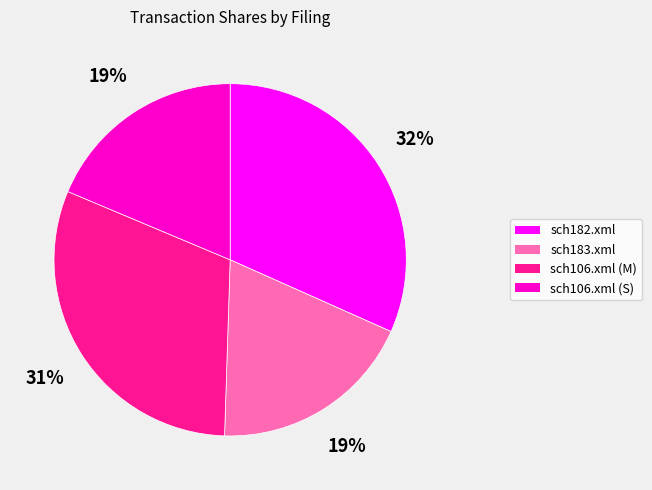

Does sch183.xml represent more than half of the total?

No